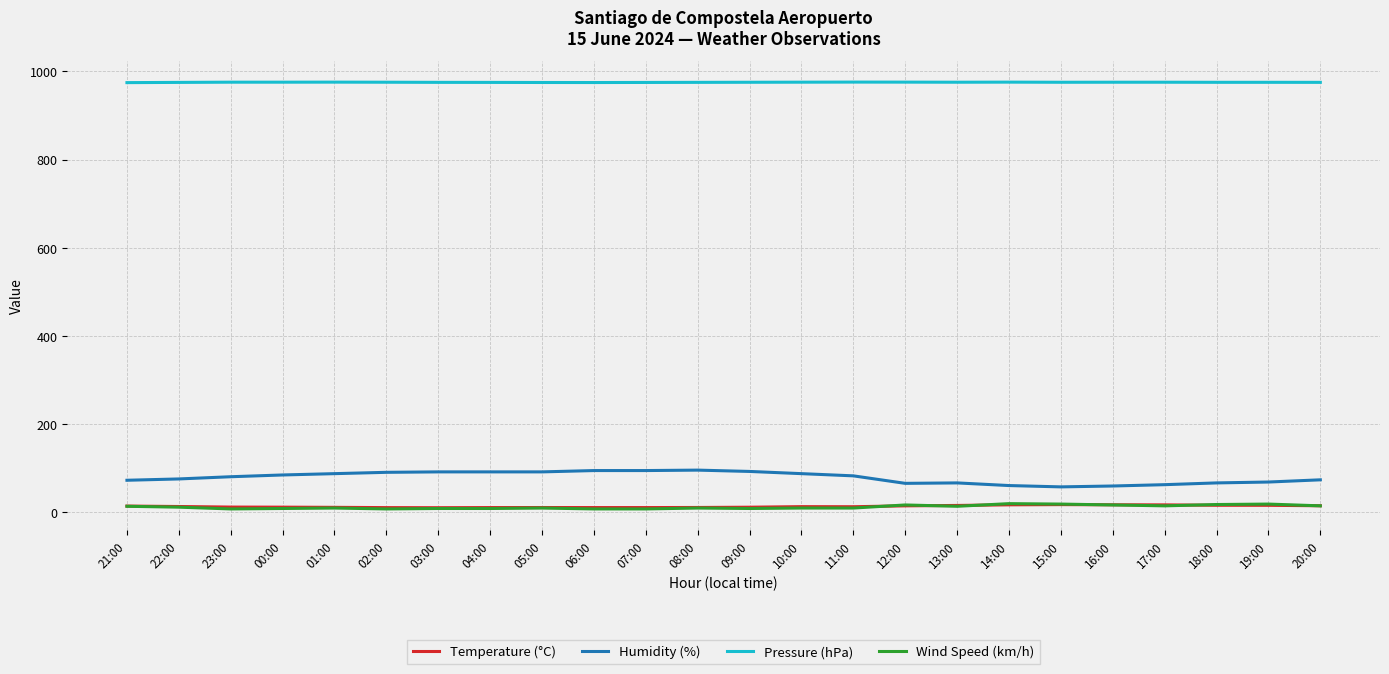

Is the value of Wind Speed (km/h) at 10:00 greater than the value of Pressure (hPa) at 19:00?

No